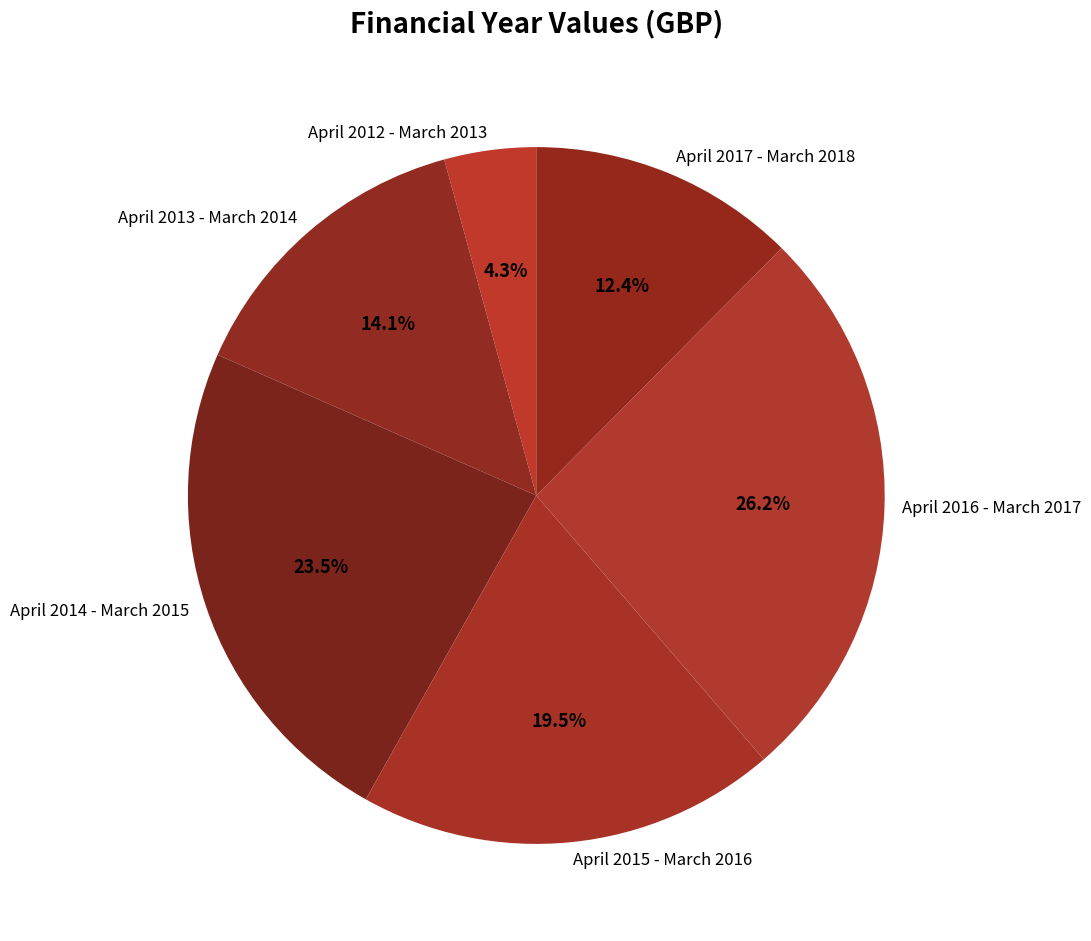

The April 2016 - March 2017 slice represents 32% of the pie. True or false?

False